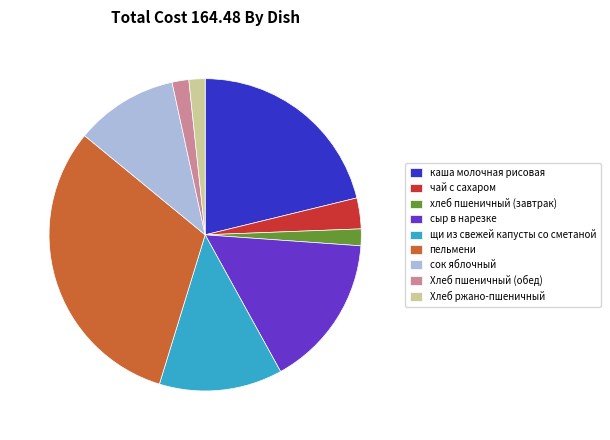

Which slice is the largest?

пельмени